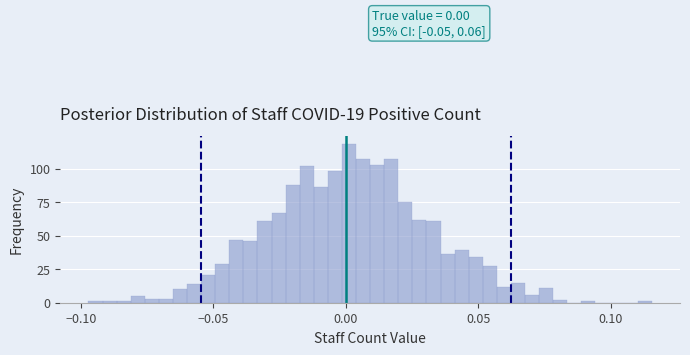

Read against the x-axis, roughly where is the centre of the tallest bar?

0.000